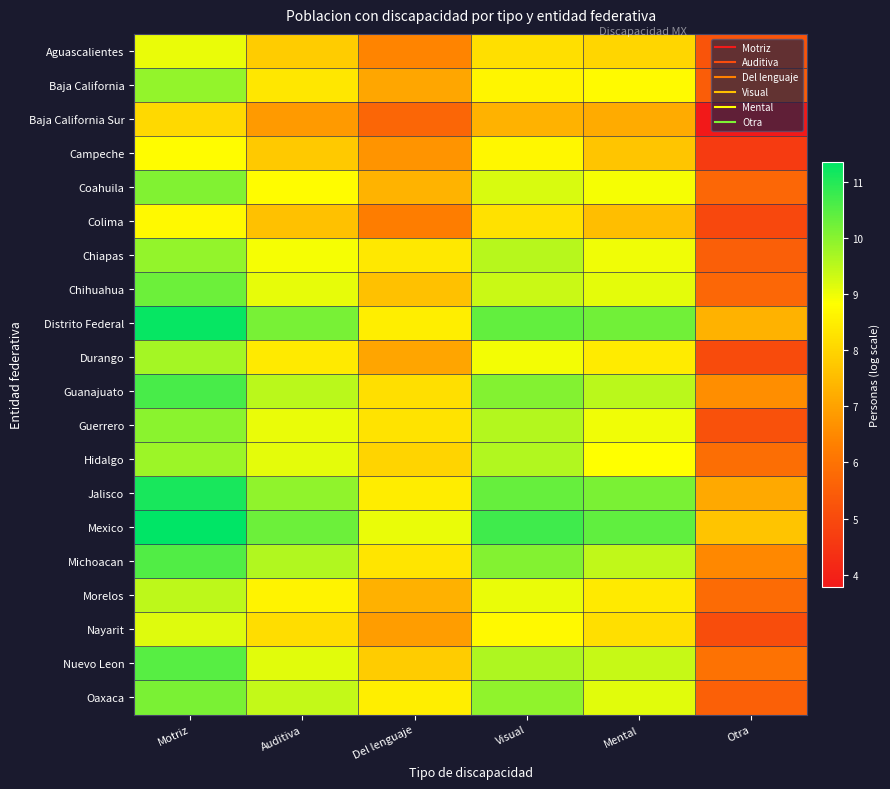

Between Motriz and Del lenguaje, which is larger?

Motriz